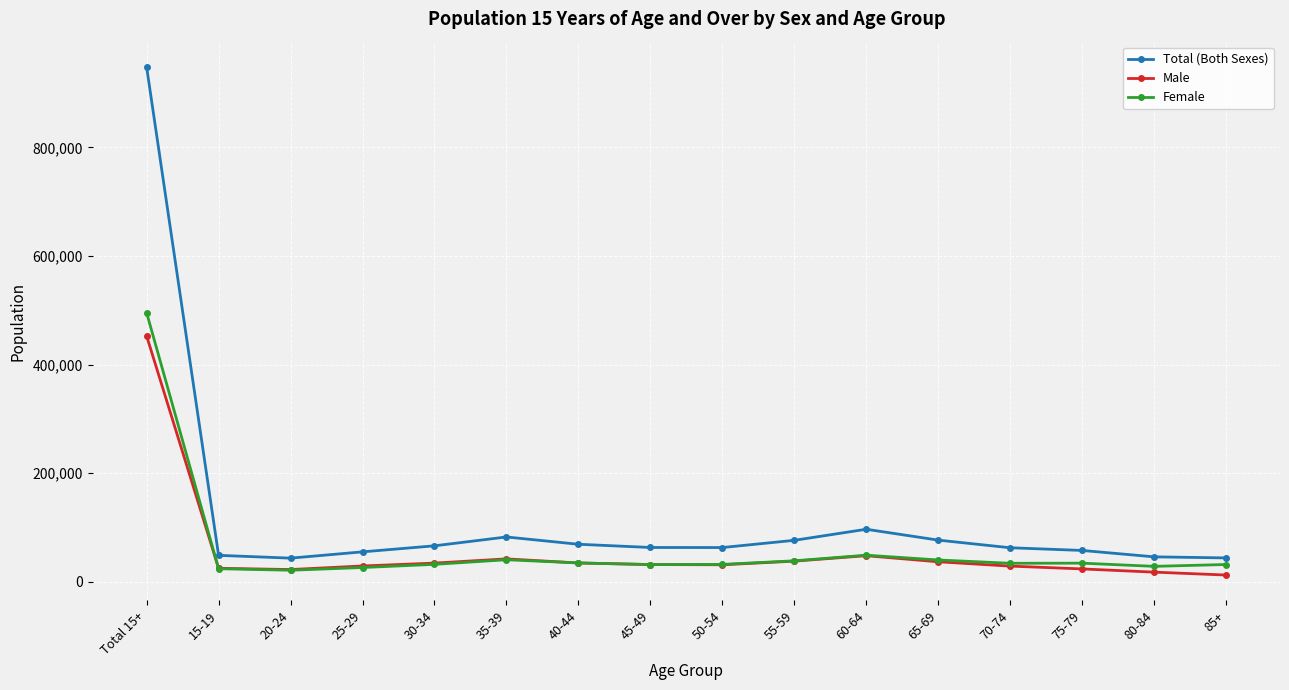

What are all the series names shown in the legend?

Total (Both Sexes), Male, Female